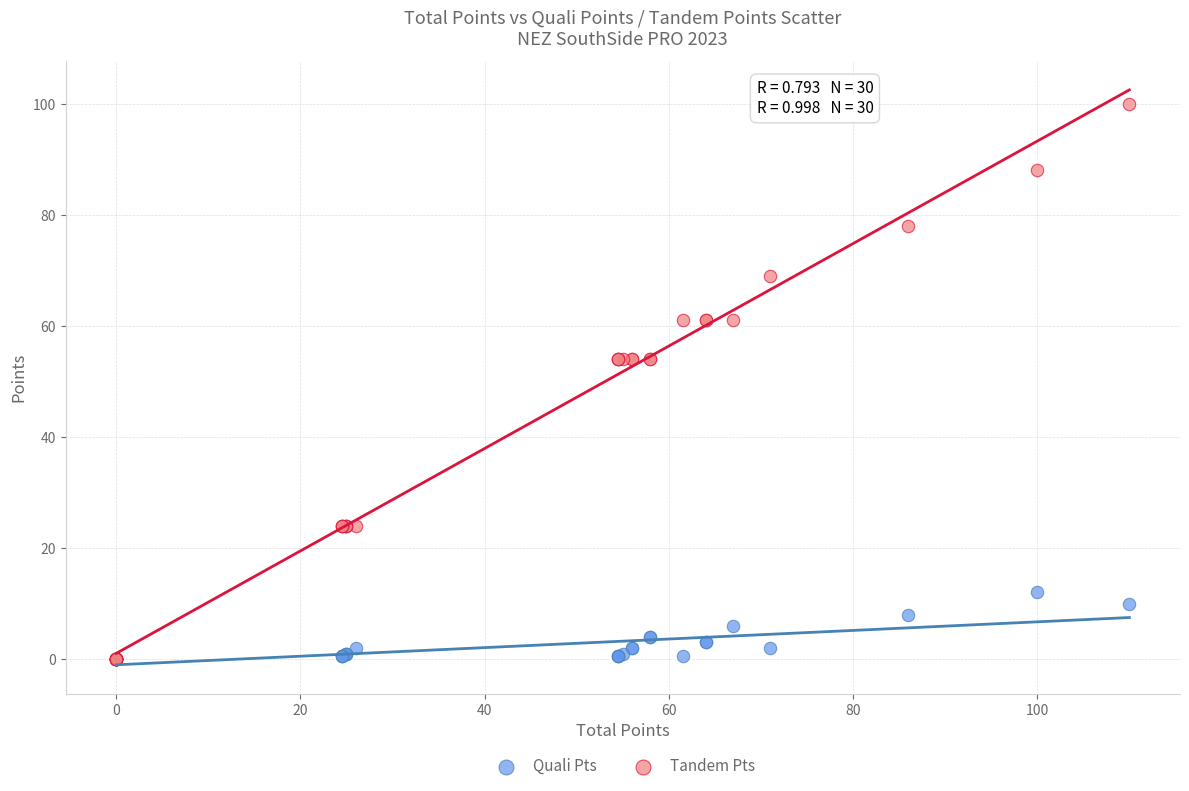

What are all the series names shown in the legend?

Quali Pts, Tandem Pts